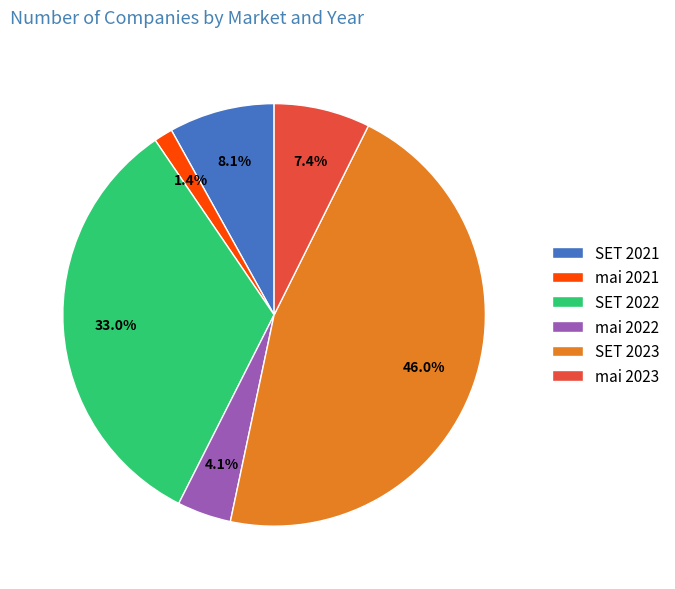

How many slices are in this pie chart?

6